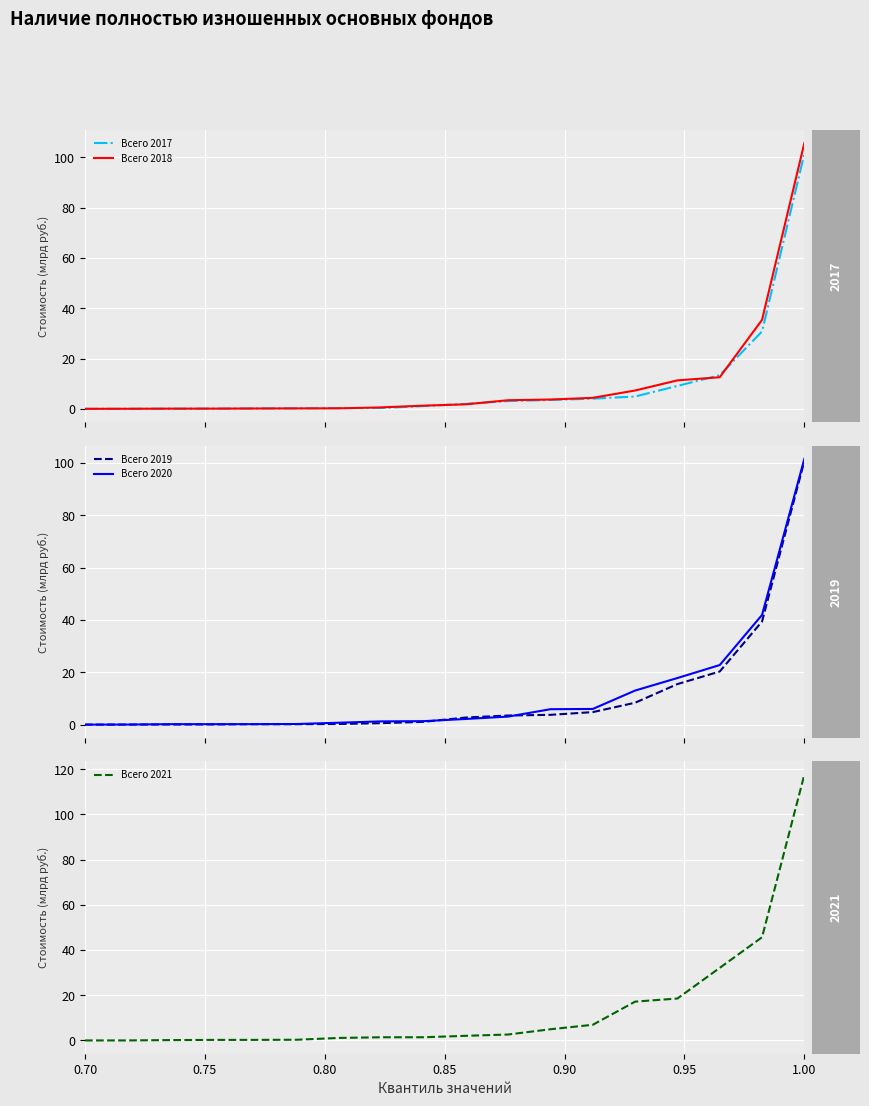

What is the difference between the maximum and minimum values in the Всего 2018 series?

105.7